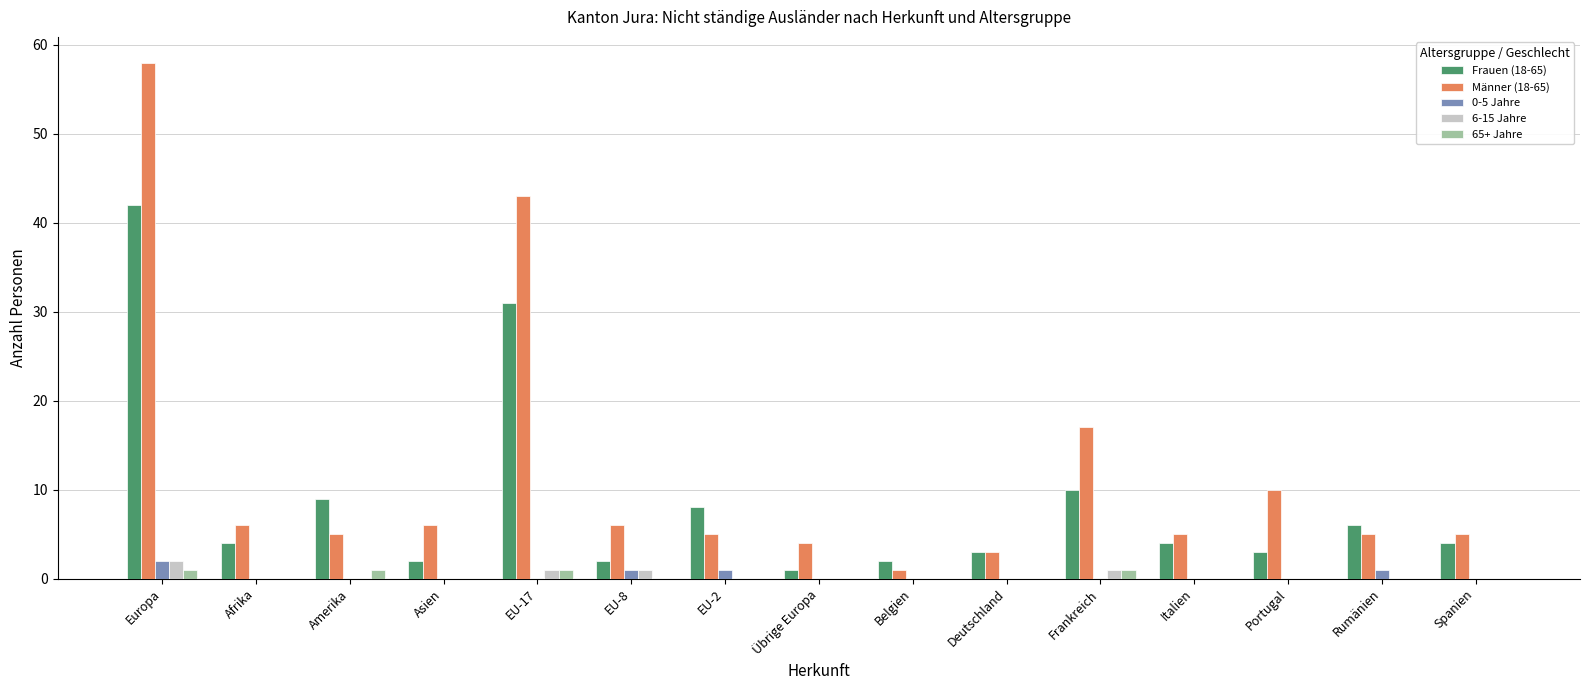

At which category is the sum across all series the highest?

Europa